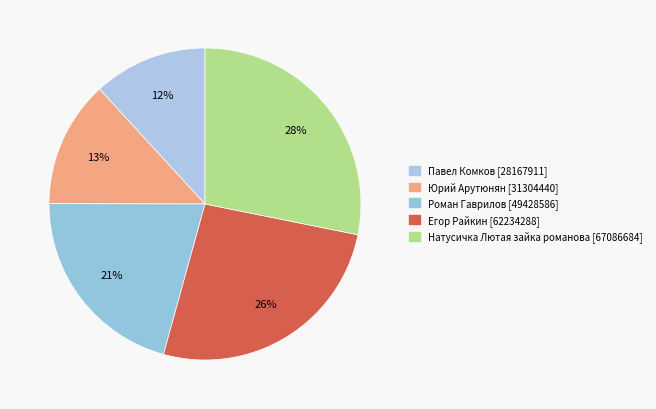

Does Павел Комков [28167911] represent more than half of the total?

No